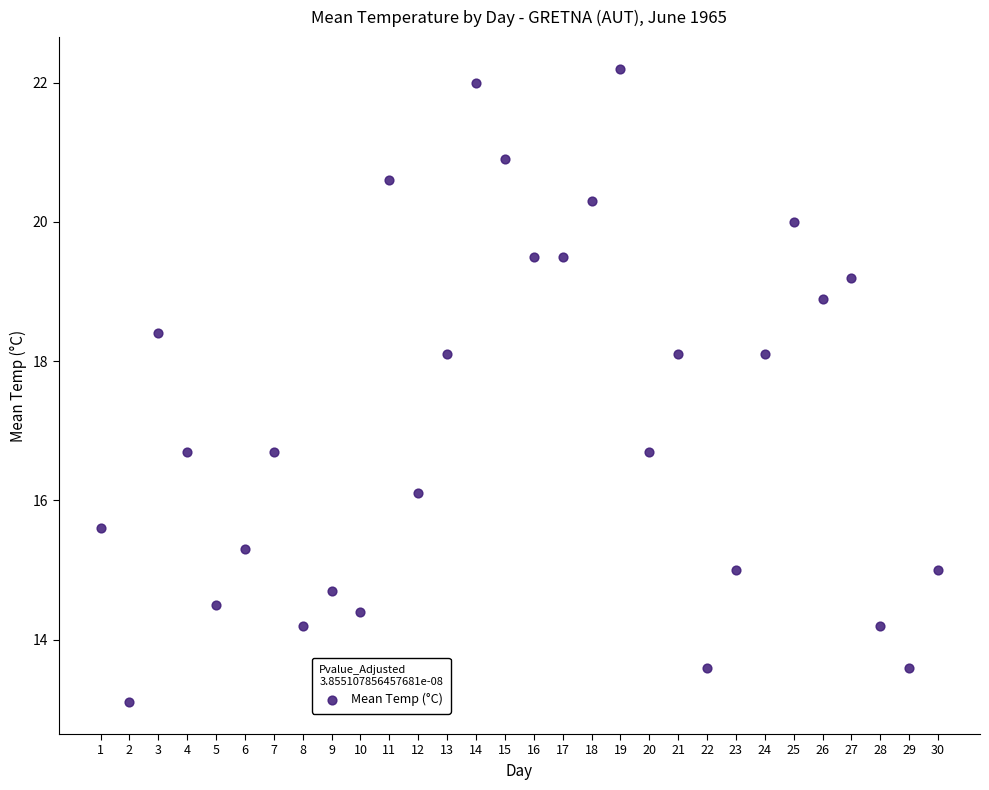

What is the range of X values (max minus min)?

29.0